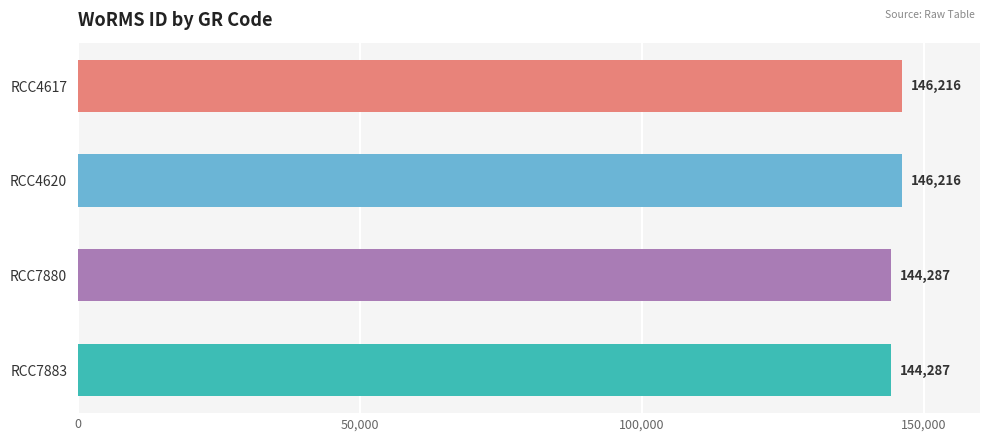

What is the maximum value shown in the chart?

146216